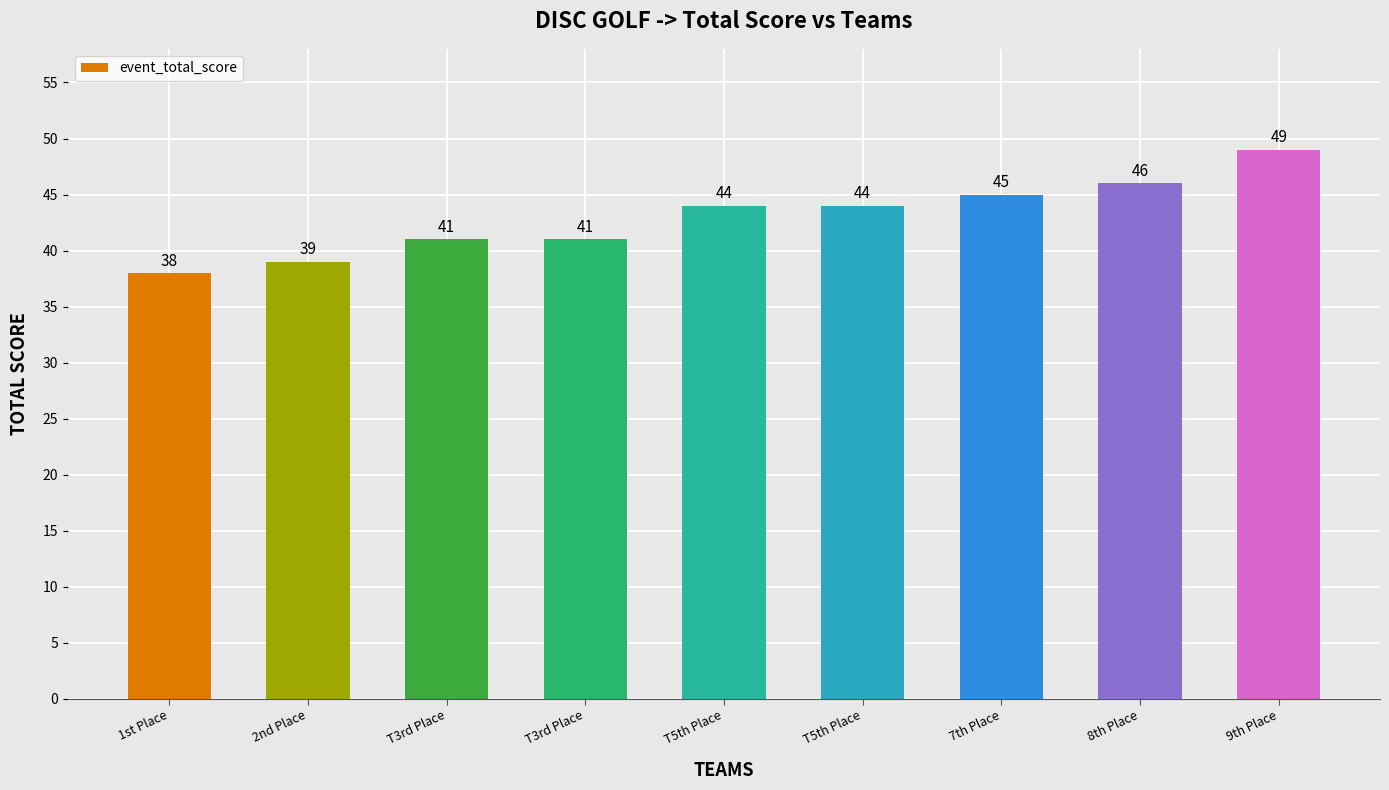

Count the number of data series in this chart.

1